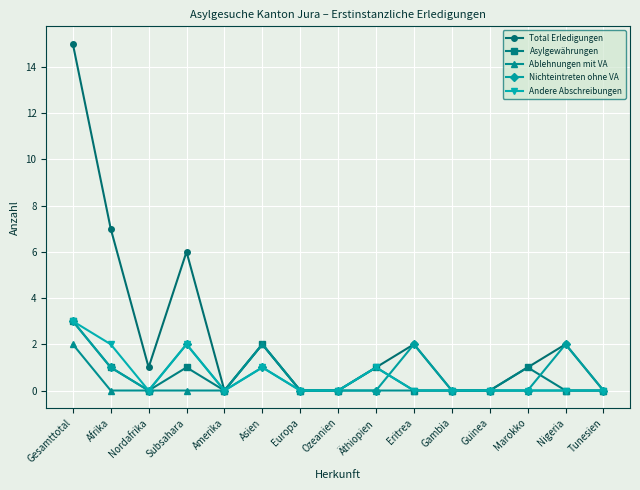

How many distinct data groups are displayed?

5